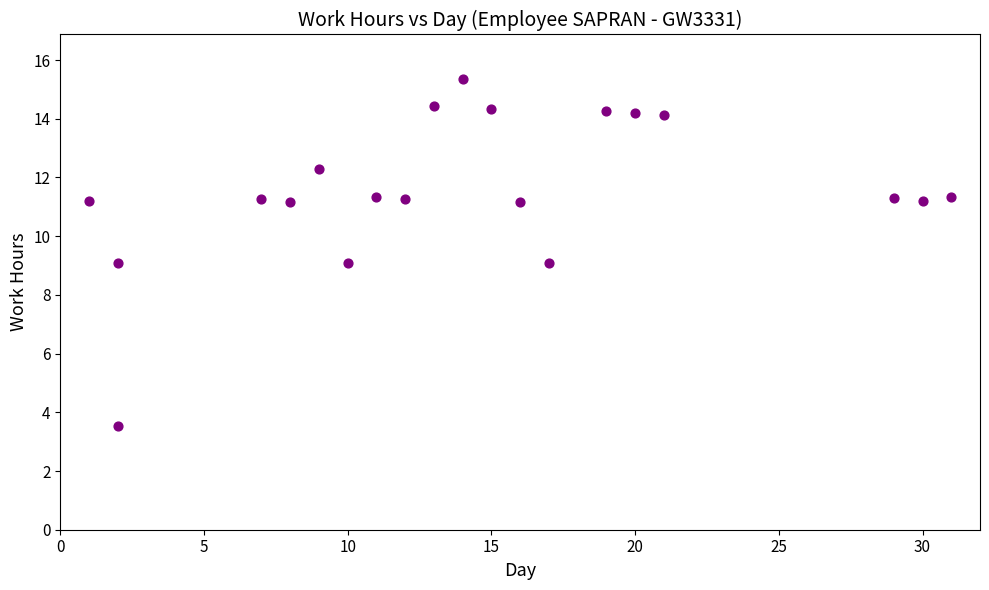

What is the range of Y values (max minus min)?

11.8